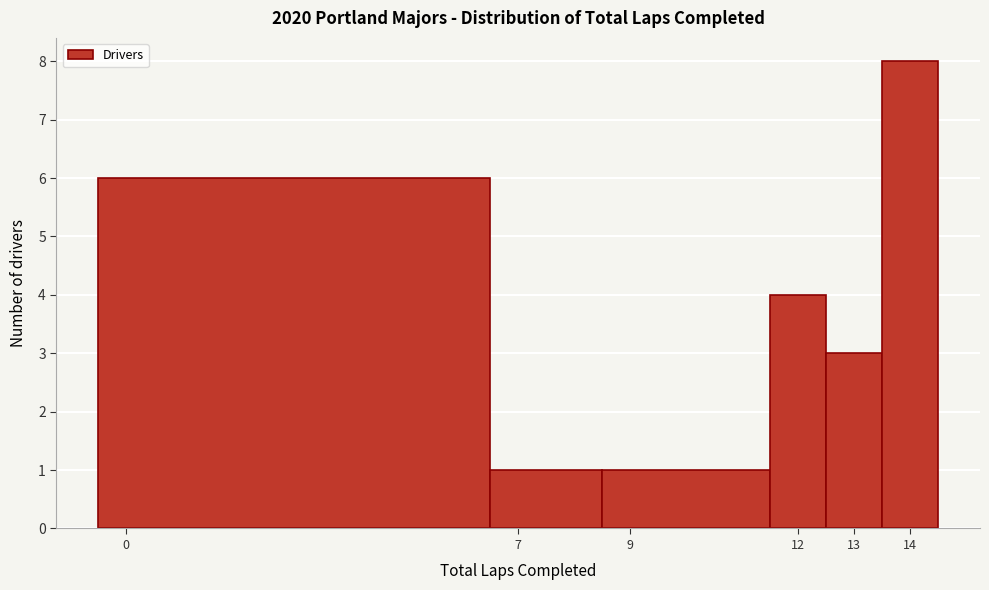

How tall is the bar that spans 6.5 to 8.5 on the x-axis? The values are not printed on the chart, so give them approximately, as read against the axis.

1